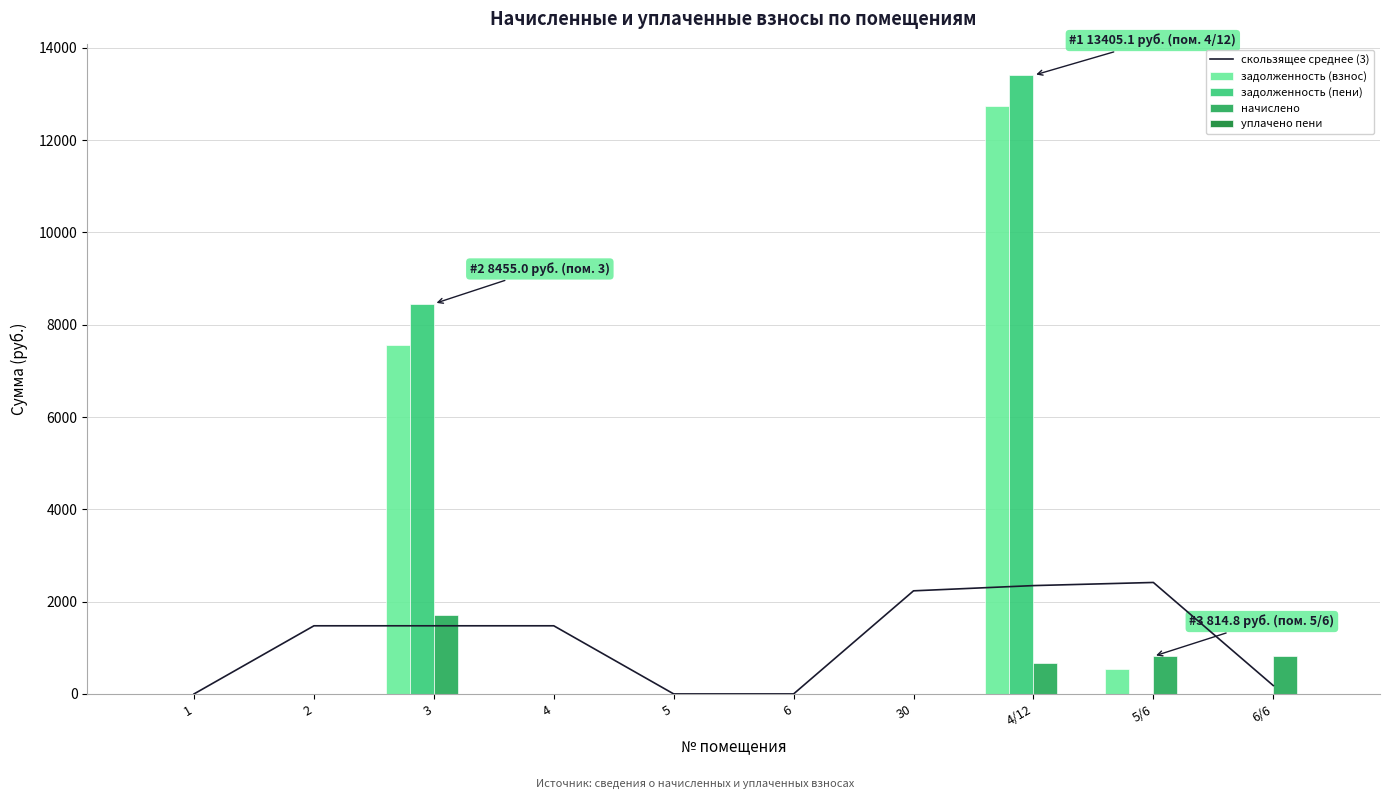

Reading right to left, list all the values displayed in this chart.

скользящее среднее (3): 6/6=181.2	5/6=2415.3	4/12=2347.4	30=2234.2	6=0.0	5=0.0	4=1476.4	3=1476.4	2=1476.4	1=0.0
задолженность (взнос): 6/6=0.0	5/6=543.2	4/12=12745.2	30=0.0	6=0.0	5=0.0	4=0.0	3=7559.0	2=0.0	1=0.0
задолженность (пени): 6/6=0.0	5/6=0.0	4/12=13405.1	30=0.0	6=0.0	5=0.0	4=0.0	3=8455.0	2=0.0	1=0.0
начислено: 6/6=814.8	5/6=814.8	4/12=660.0	30=0.0	6=0.0	5=0.0	4=0.0	3=1703.4	2=0.0	1=0.0
уплачено пени: 6/6=0.0	5/6=1.0	4/12=0.0	30=0.0	6=0.0	5=0.0	4=0.0	3=0.0	2=0.0	1=0.0